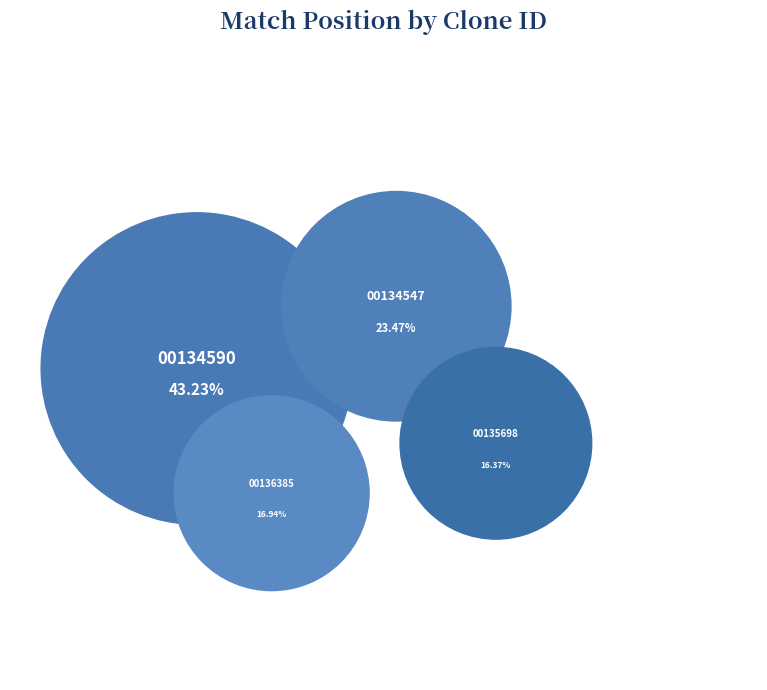

What is the ratio of the value at TRCN0000135698 to the value at TRCN0000136385?

1.0